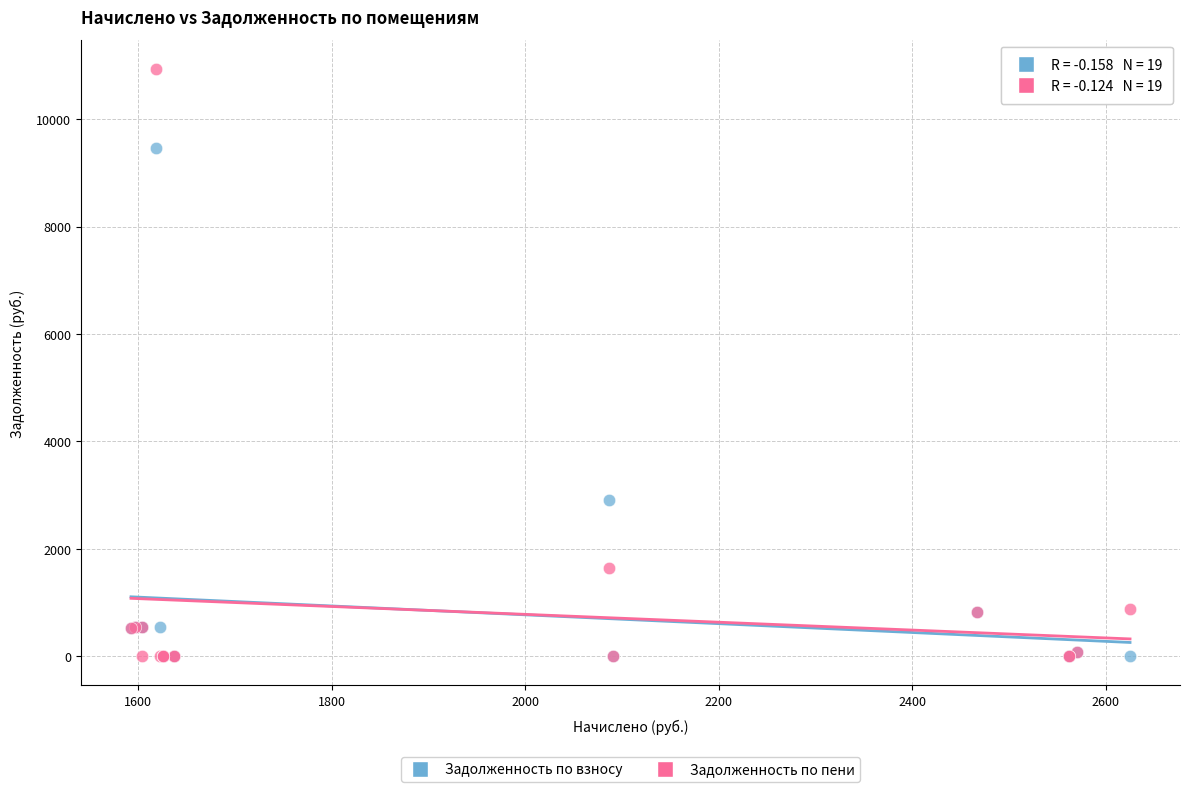

Which series contains the highest Y value?

Задолженность по пени